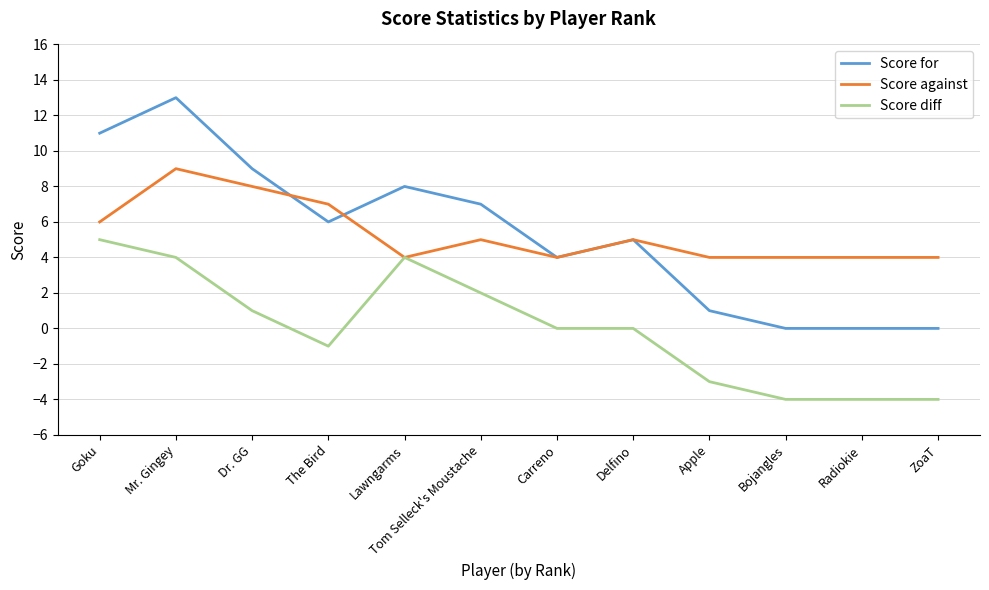

At which category is the sum across all series the highest?

Mr. Gingey